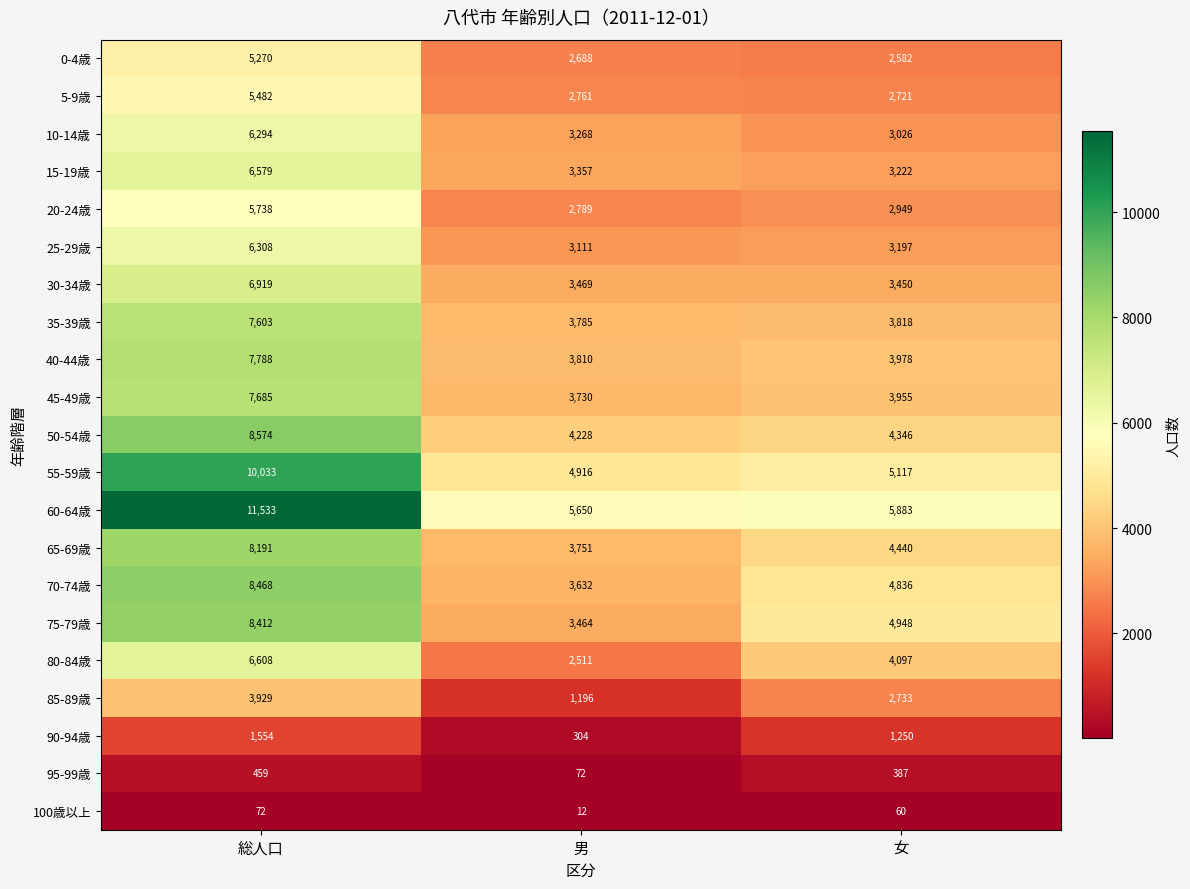

True or false: 25-29歳 has a value of 3111 at 男.

True